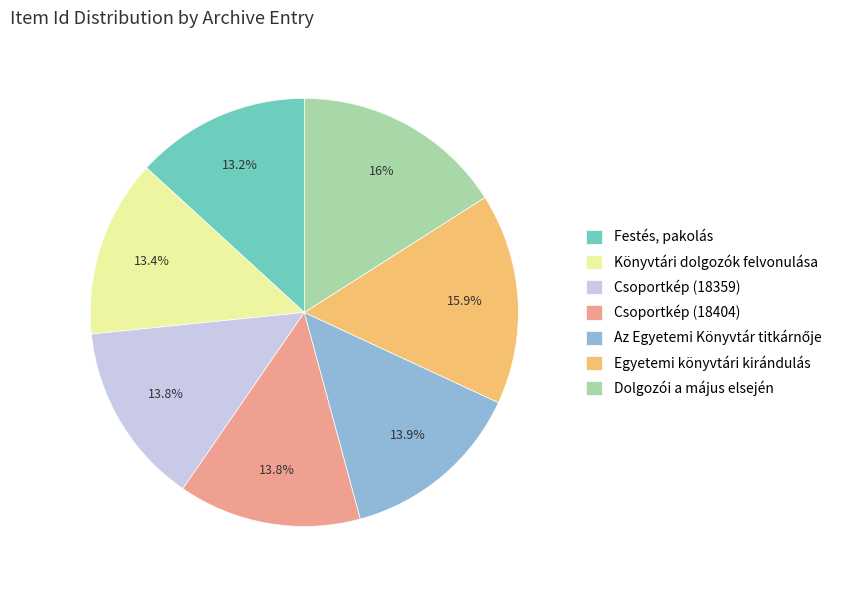

What percentage is NOT represented by Könyvtári dolgozók felvonulása?

86.6%